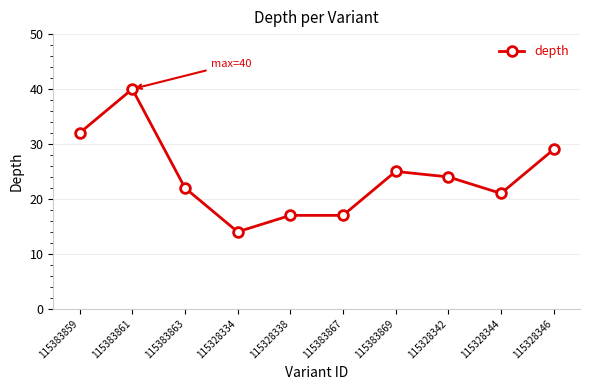

At which category does the data reach its first local valley?

115328334